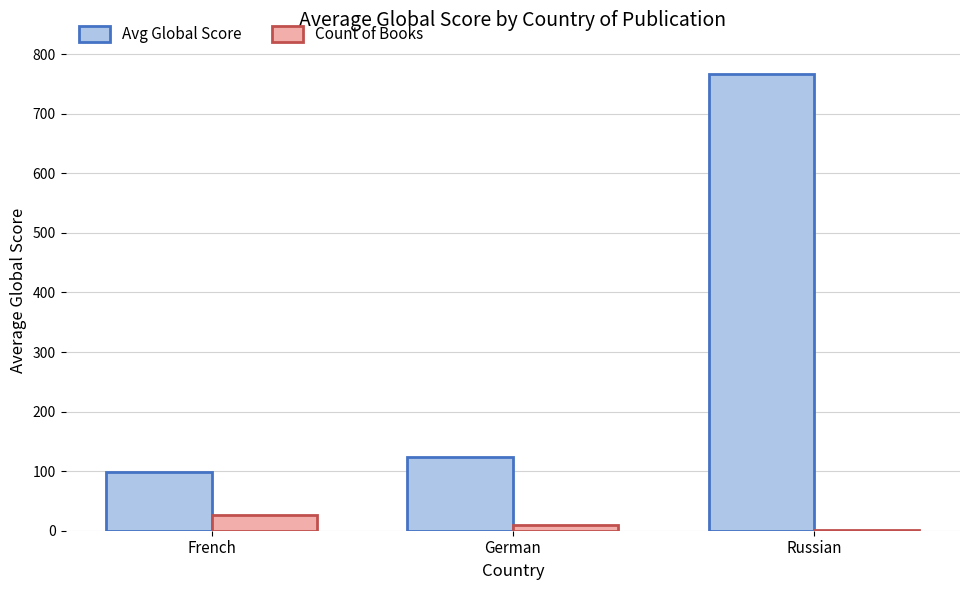

Is the value of Avg Global Score at German greater than the value of Count of Books at German?

Yes